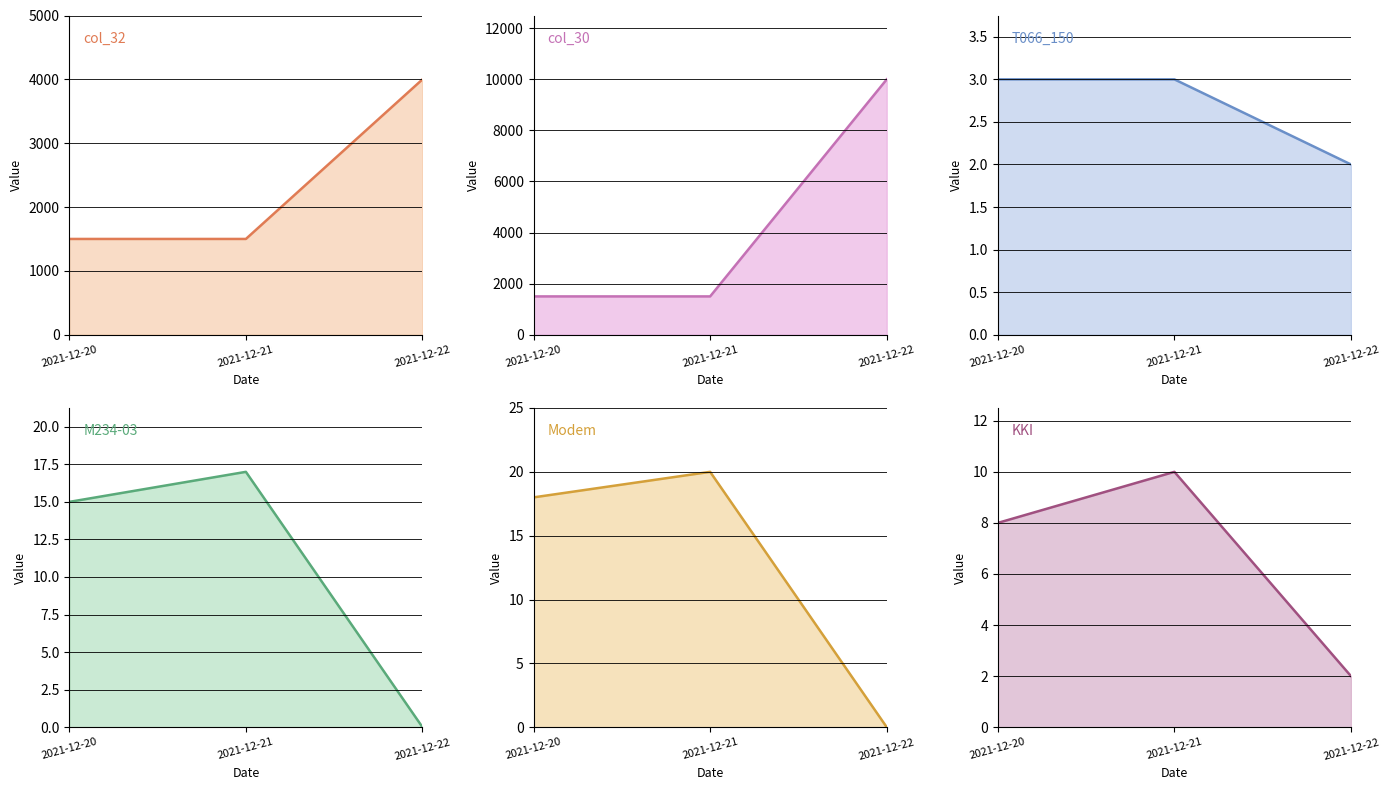

At which category is the sum across all series the highest?

2021-12-22